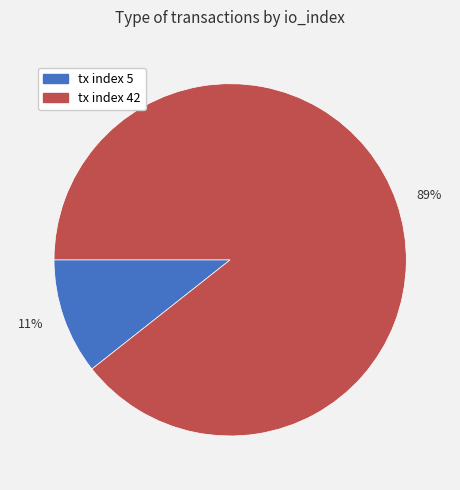

Which has a higher value, 11% or 89%?

89%